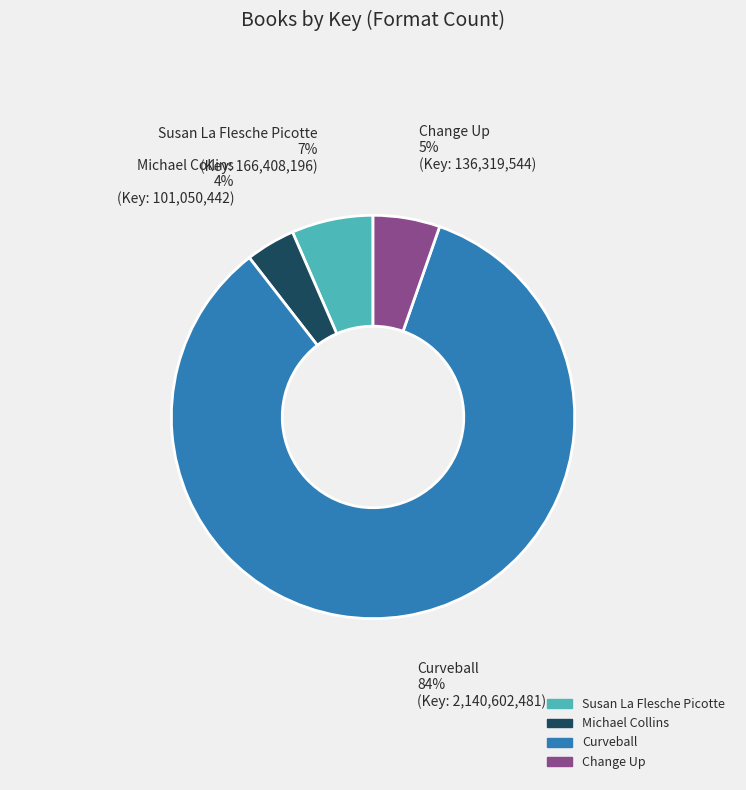

Rank the categories by value from highest to lowest.

Curveball, Susan La Flesche Picotte, Change Up, Michael Collins